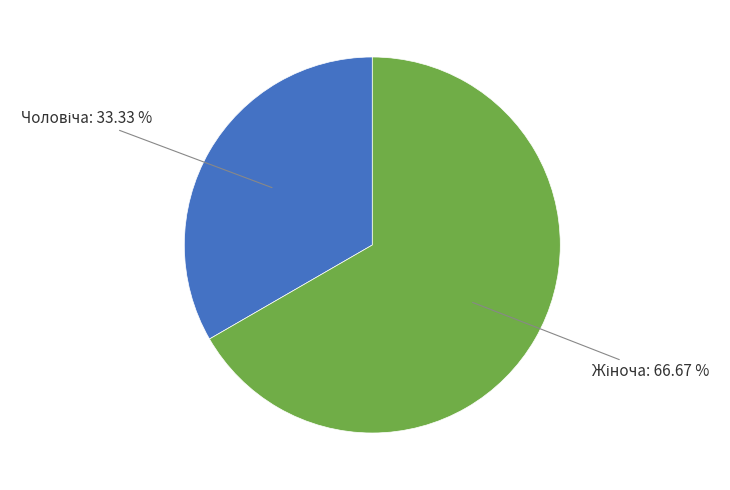

Count the number of slices in the pie.

2